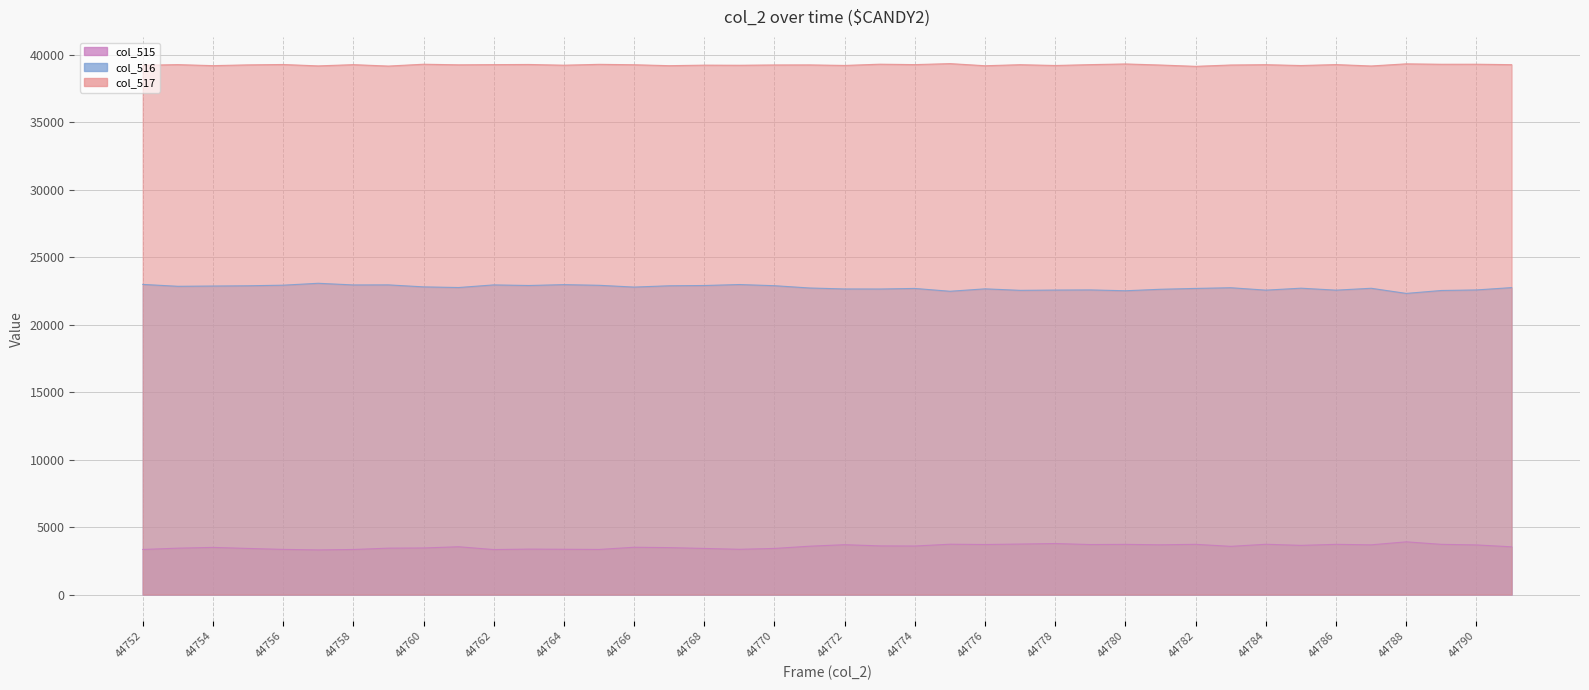

What are all the series names shown in the legend?

col_515, col_516, col_517